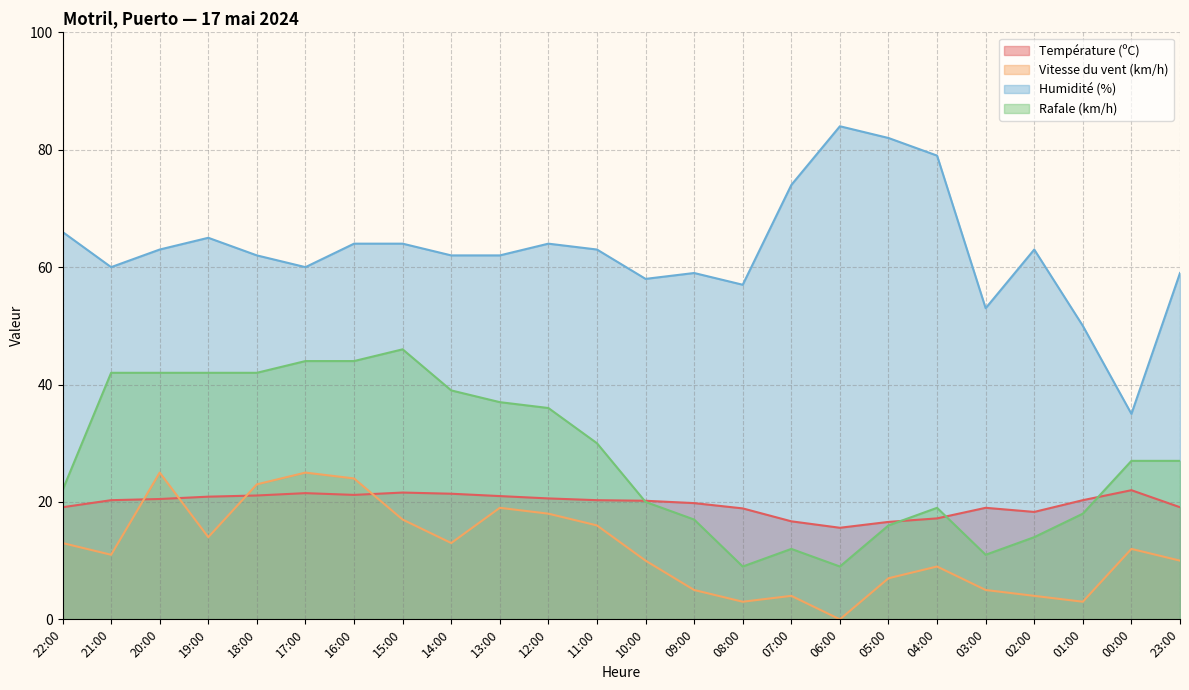

True or false: Vitesse du vent (km/h) and Humidité (%) intersect in this chart.

False